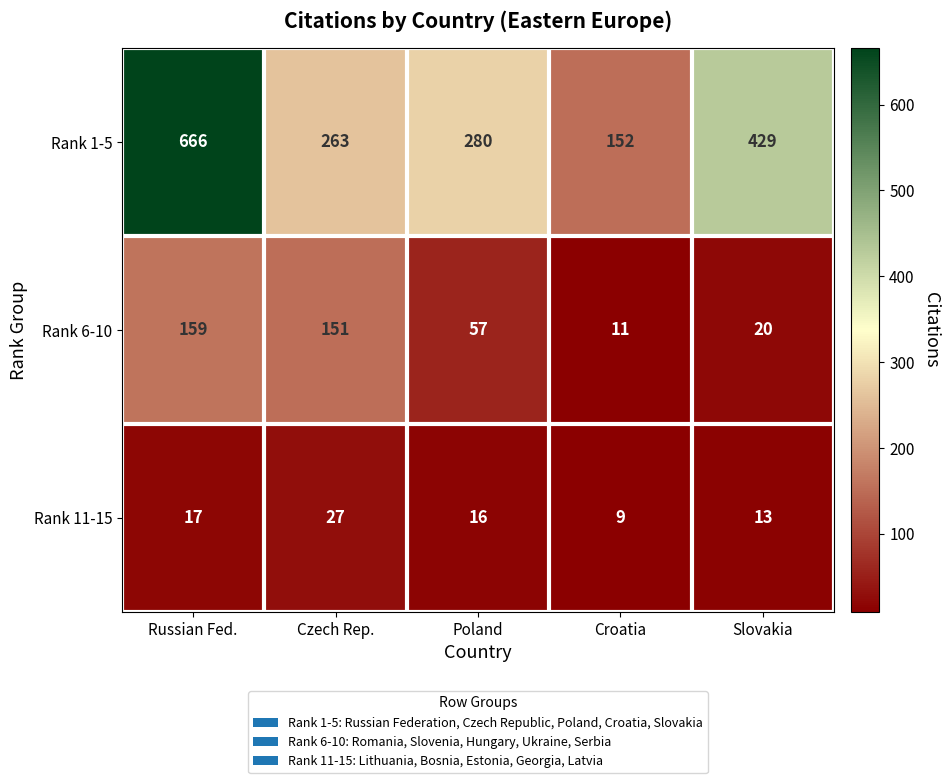

Rank the series by their maximum value, from highest to lowest.

Rank 1-5, Rank 6-10, Rank 11-15